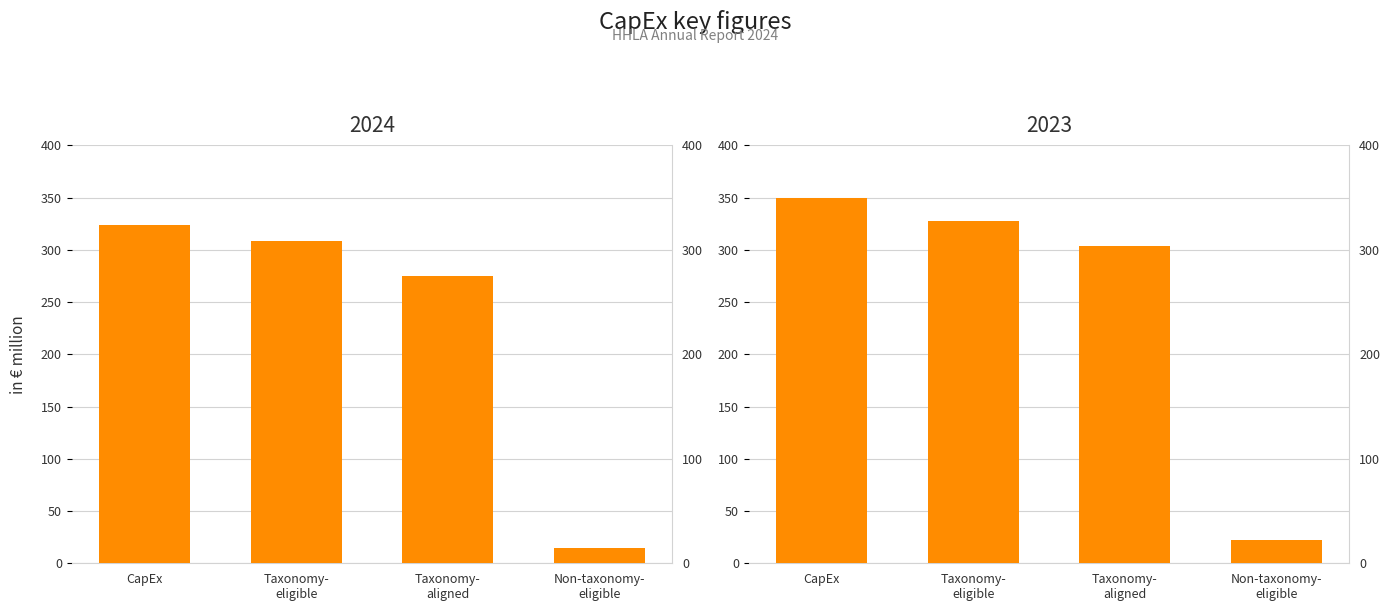

At which category does the chart reach its peak across all series?

CapEx